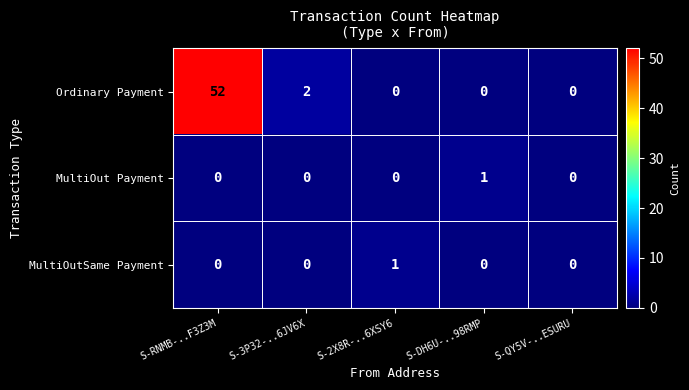

Count the MultiOutSame Payment values in the range 0 to 1.

5